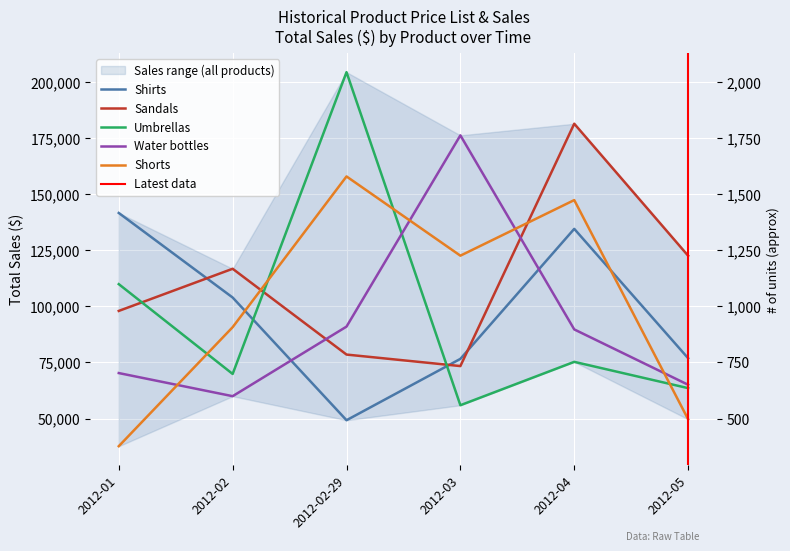

What is the lowest value of the Shirts series?

49239